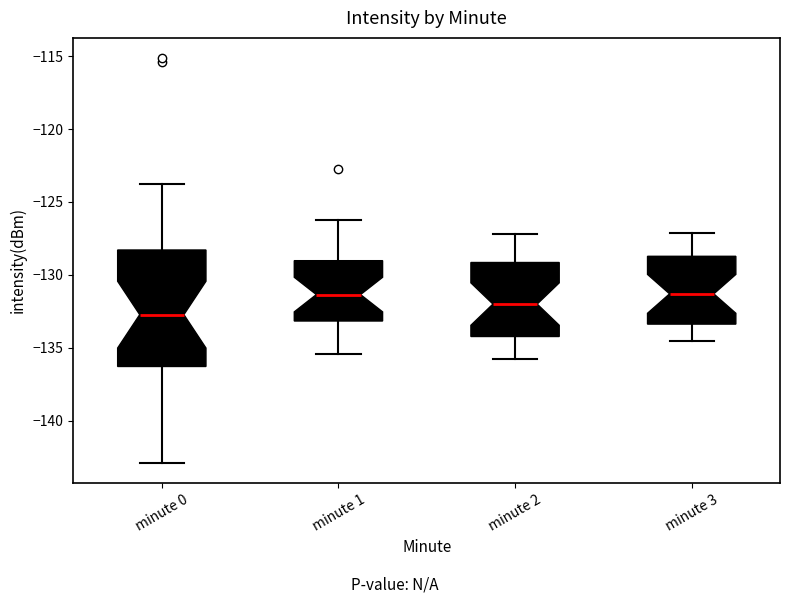

Comparing the boxes themselves (not the whiskers), which one is the tallest?

minute 0